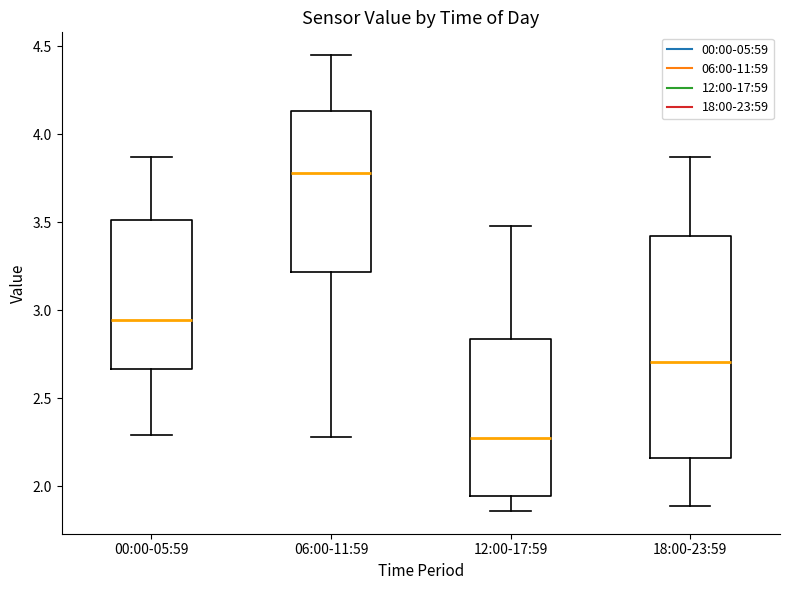

Which box has the lowest median line?

12:00-17:59